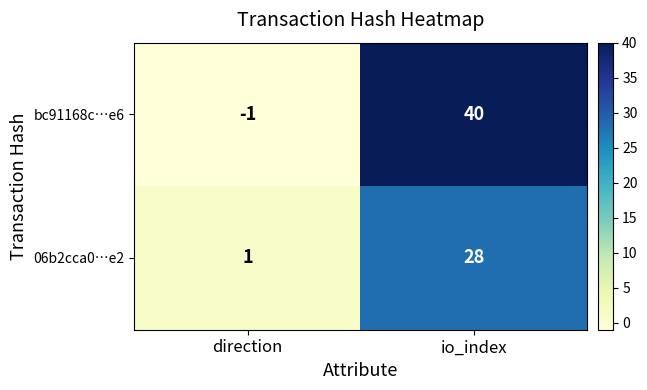

What is the difference between the 06b2cca0…e2 values at io_index and direction?

27